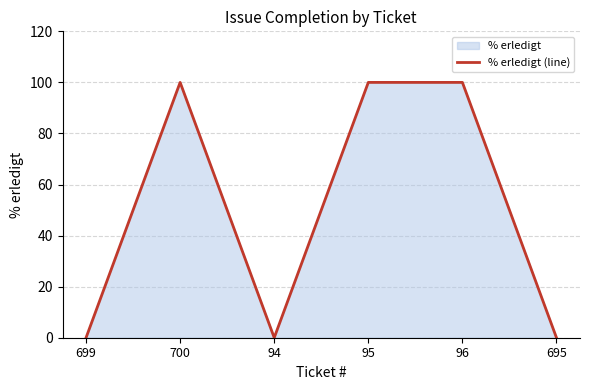

What is the greatest value displayed?

100